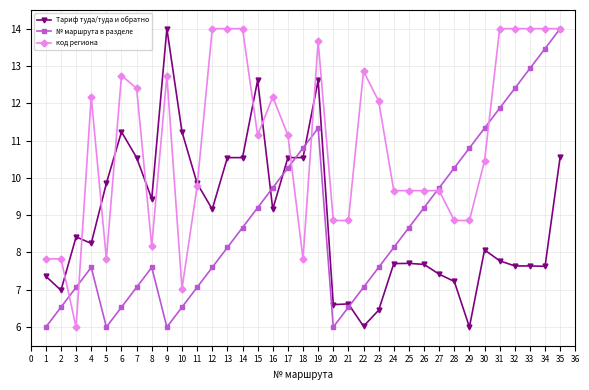

True or false: № маршрута в разделе and Тариф туда/туда и обратно cross at least once.

True